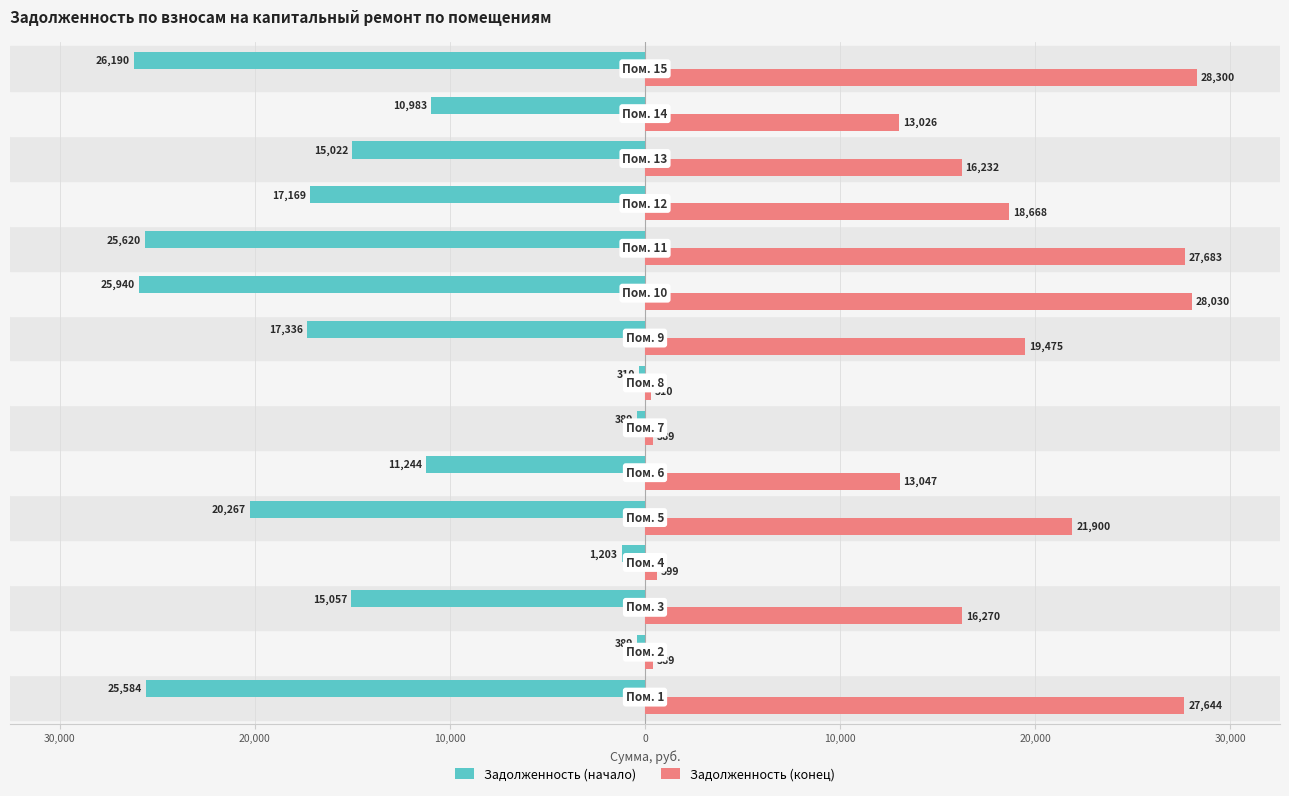

What is the lowest value of the Задолженность (начало) series?

-26190.5